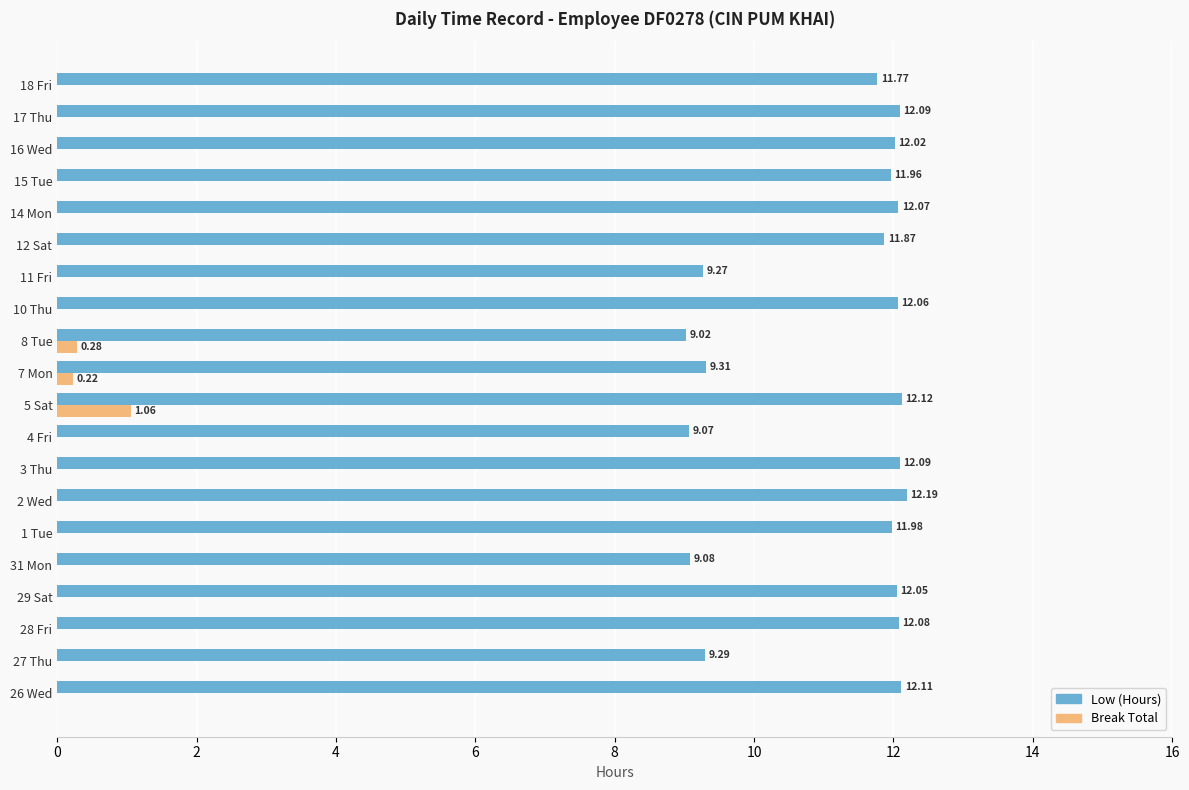

What is the sum of the Low (Hours) values at 27 Thu and 7 Mon?

18.6